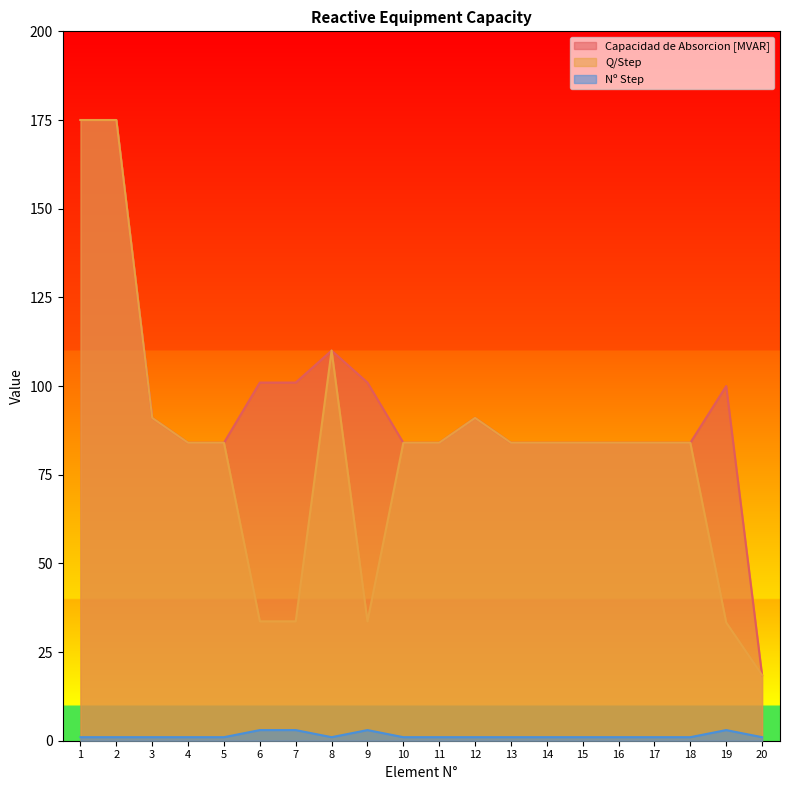

What is the value of the Q/Step point at the 12th from the left?

91.0